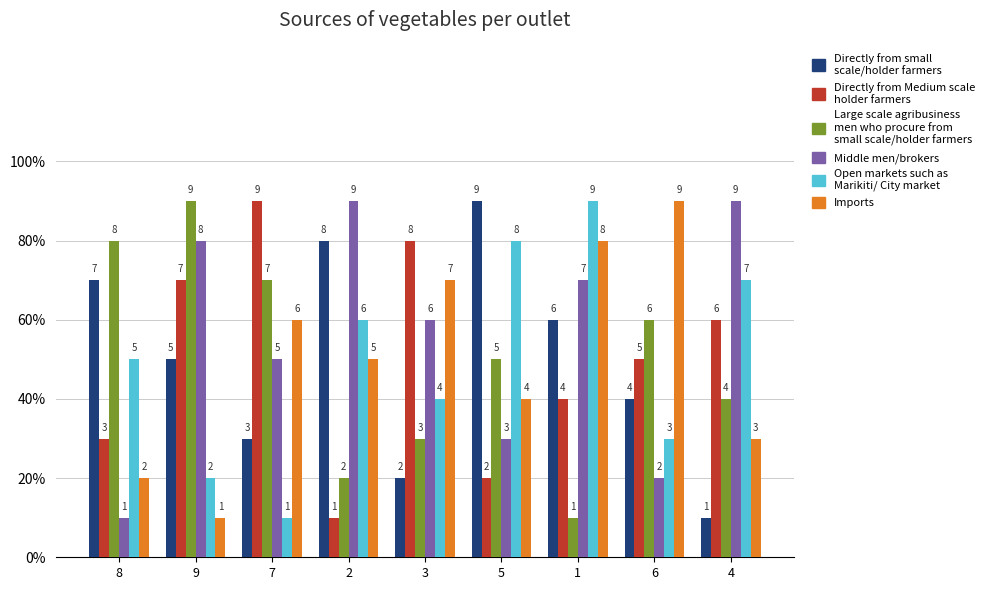

Does the chart contain stacked bars?

No